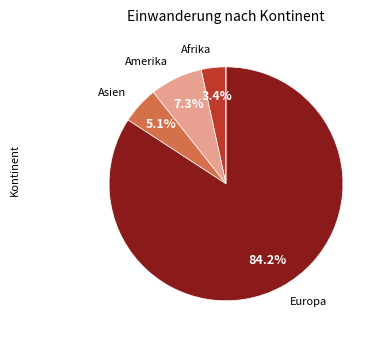

Is there any slice that represents more than half of the pie?

Yes